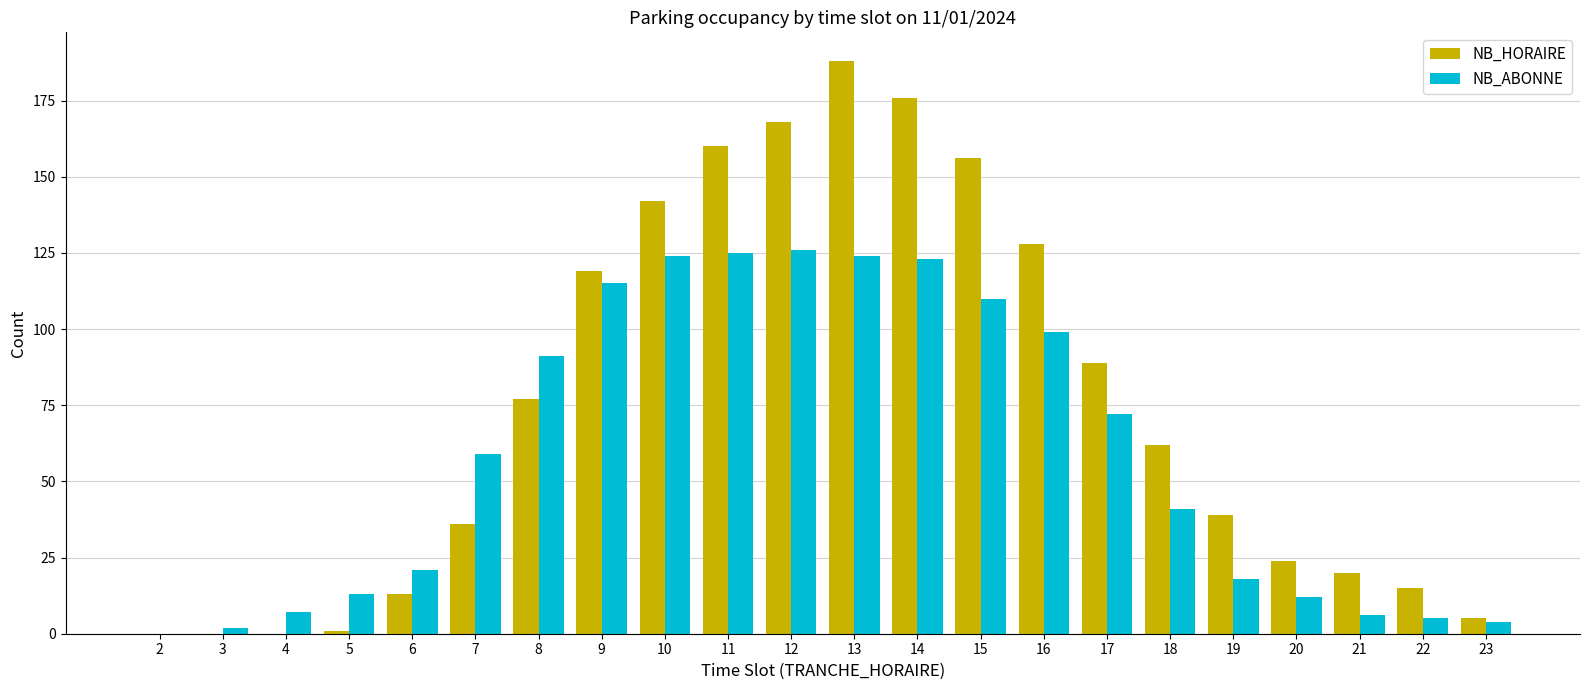

Reading left to right, list all the values displayed in this chart.

NB_HORAIRE: 0	0	0	1	13	36	77	119	142	160	168	188	176	156	128	89	62	39	24	20	15	5
NB_ABONNE: 0	2	7	13	21	59	91	115	124	125	126	124	123	110	99	72	41	18	12	6	5	4